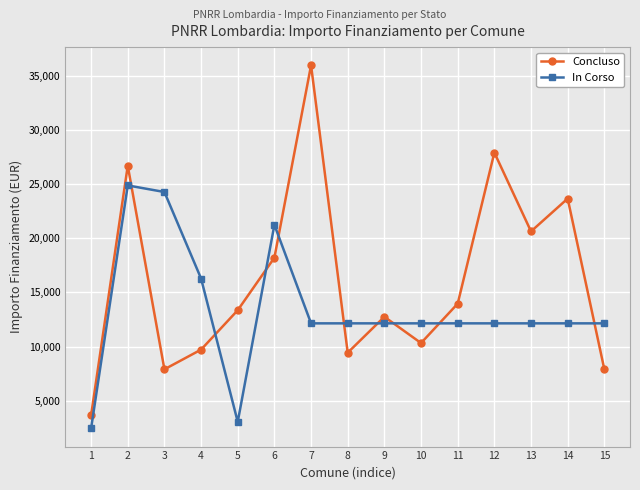

How many categories are shown in the chart?

15